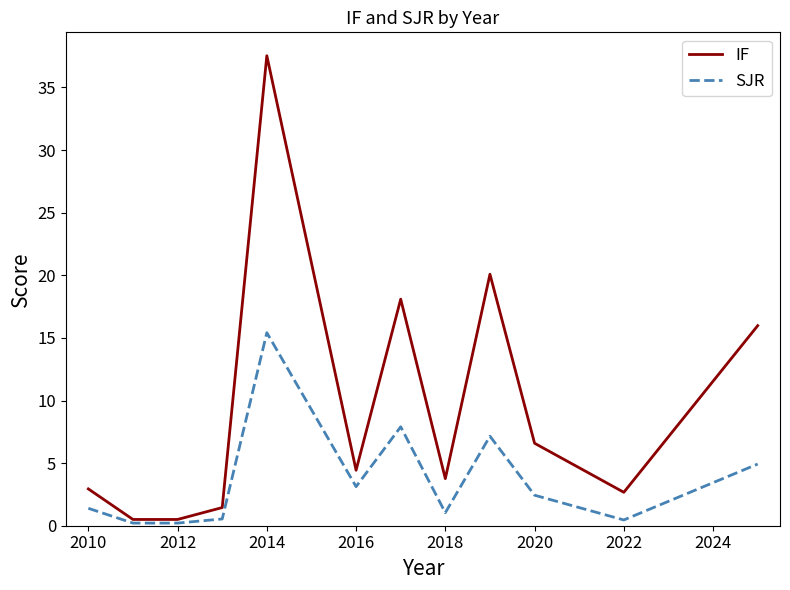

Which series has the largest total across all categories?

IF